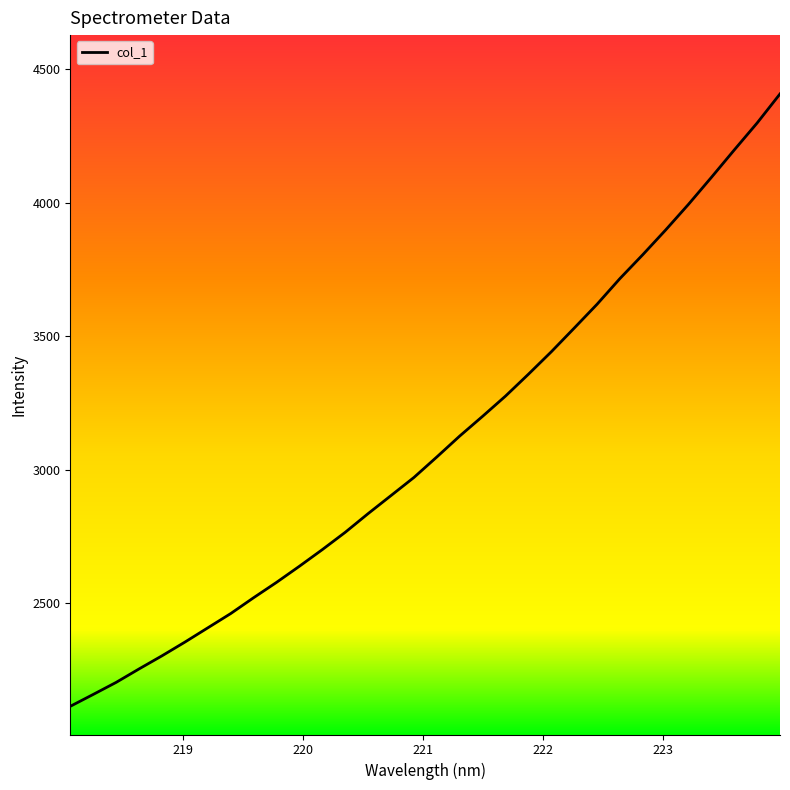

What is the smallest value displayed?

2112.6